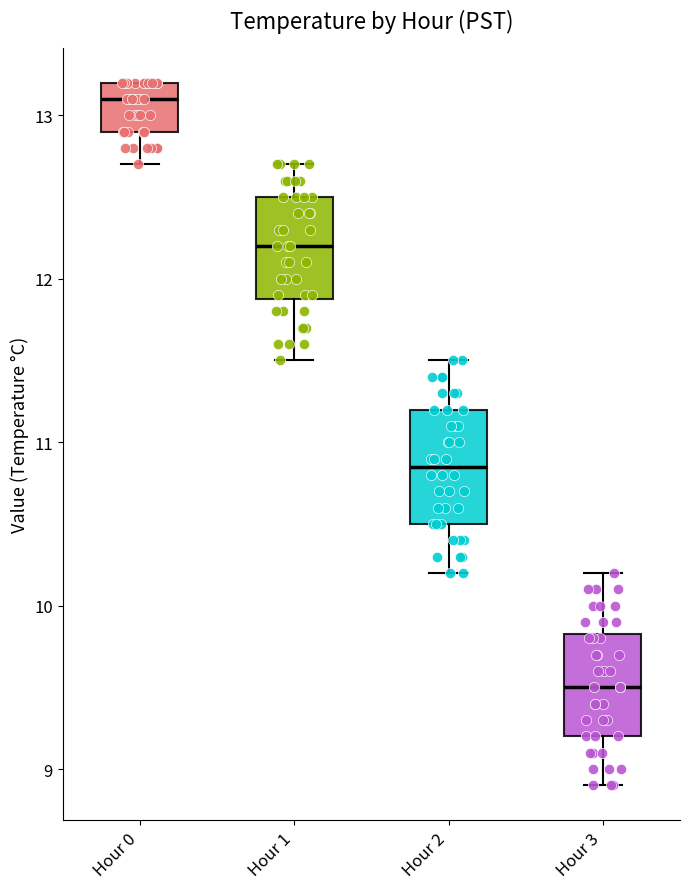

Reading left to right, transcribe this box plot: for each box, give where its median line is, the range the box spans, and where its two whiskers end, as read against the y-axis. The values are not printed on the chart, so give them approximately, as read against the axis.

Hour 0: median 13.1, box 12.9 to 13.2, whiskers 12.7 to 13.2
Hour 1: median 12.2, box 11.9 to 12.5, whiskers 11.5 to 12.7
Hour 2: median 10.9, box 10.5 to 11.2, whiskers 10.2 to 11.5
Hour 3: median 9.5, box 9.2 to 9.8, whiskers 8.9 to 10.2